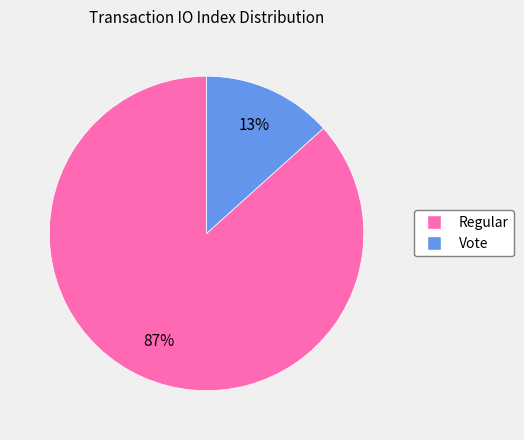

To the nearest percent, what is the average slice percentage?

50%